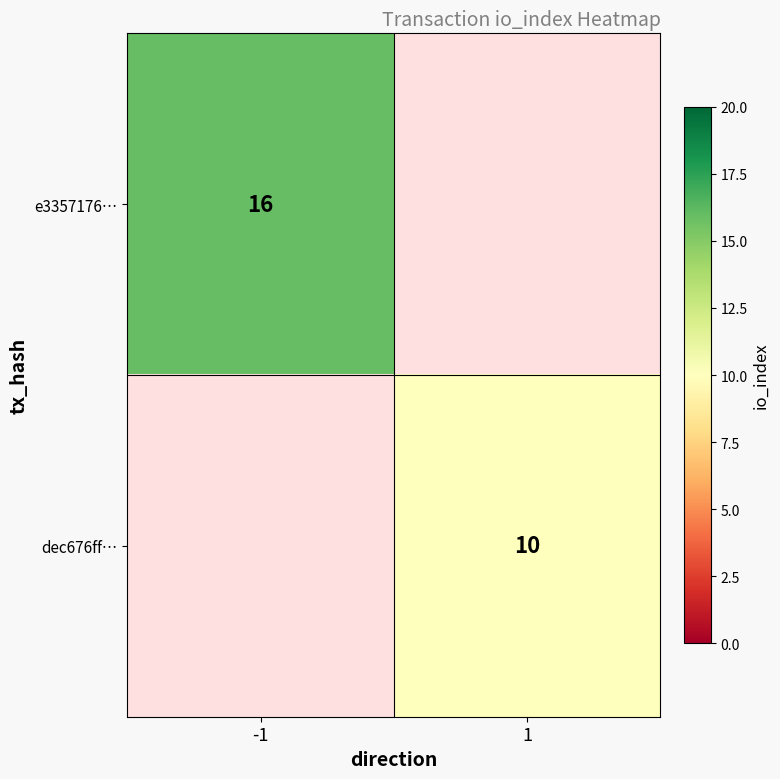

At how many categories does at least one series exceed 10?

1